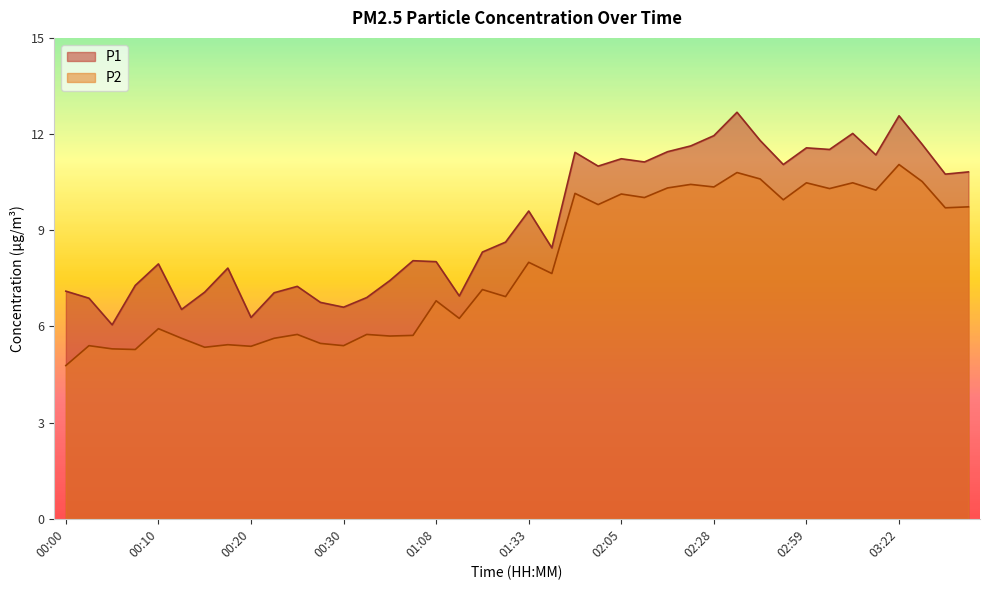

Reading left to right, transcribe all the data shown in this chart.

P1: 00:00=7.1	00:02=6.9	00:05=6.0	00:07=7.3	00:10=8.0	00:12=6.5	00:15=7.1	00:18=7.8	00:20=6.3	00:23=7.0	00:25=7.2	00:28=6.8	00:30=6.6	00:33=6.9	00:38=7.4	01:06=8.1	01:08=8.0	01:11=7.0	01:16=8.3	01:25=8.6	01:33=9.6	01:36=8.4	01:51=11.4	01:56=11.0	02:05=11.2	02:10=11.1	02:13=11.4	02:25=11.6	02:28=11.9	02:30=12.7	02:50=11.8	02:53=11.1	02:59=11.6	03:04=11.5	03:13=12.0	03:16=11.3	03:22=12.6	03:28=11.7	03:33=10.8	03:36=10.8
P2: 00:00=4.8	00:02=5.4	00:05=5.3	00:07=5.3	00:10=5.9	00:12=5.6	00:15=5.3	00:18=5.4	00:20=5.4	00:23=5.6	00:25=5.8	00:28=5.5	00:30=5.4	00:33=5.8	00:38=5.7	01:06=5.7	01:08=6.8	01:11=6.2	01:16=7.2	01:25=6.9	01:33=8.0	01:36=7.7	01:51=10.2	01:56=9.8	02:05=10.1	02:10=10.0	02:13=10.3	02:25=10.4	02:28=10.3	02:30=10.8	02:50=10.6	02:53=9.9	02:59=10.5	03:04=10.3	03:13=10.5	03:16=10.2	03:22=11.1	03:28=10.5	03:33=9.7	03:36=9.7